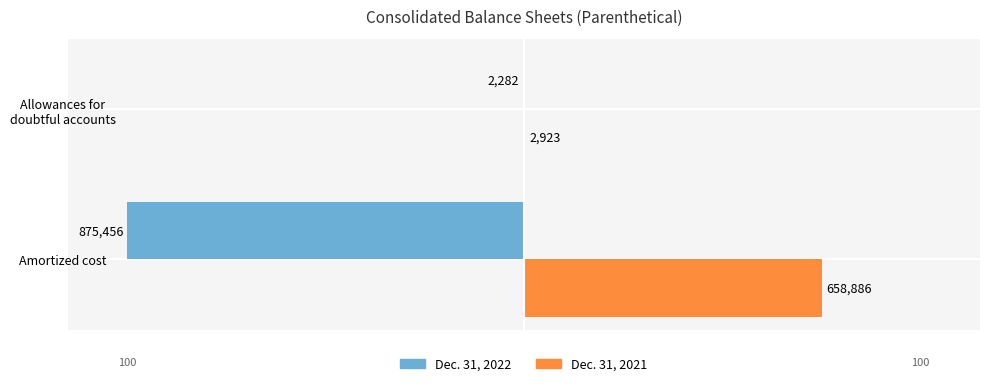

Count the number of data series in this chart.

2